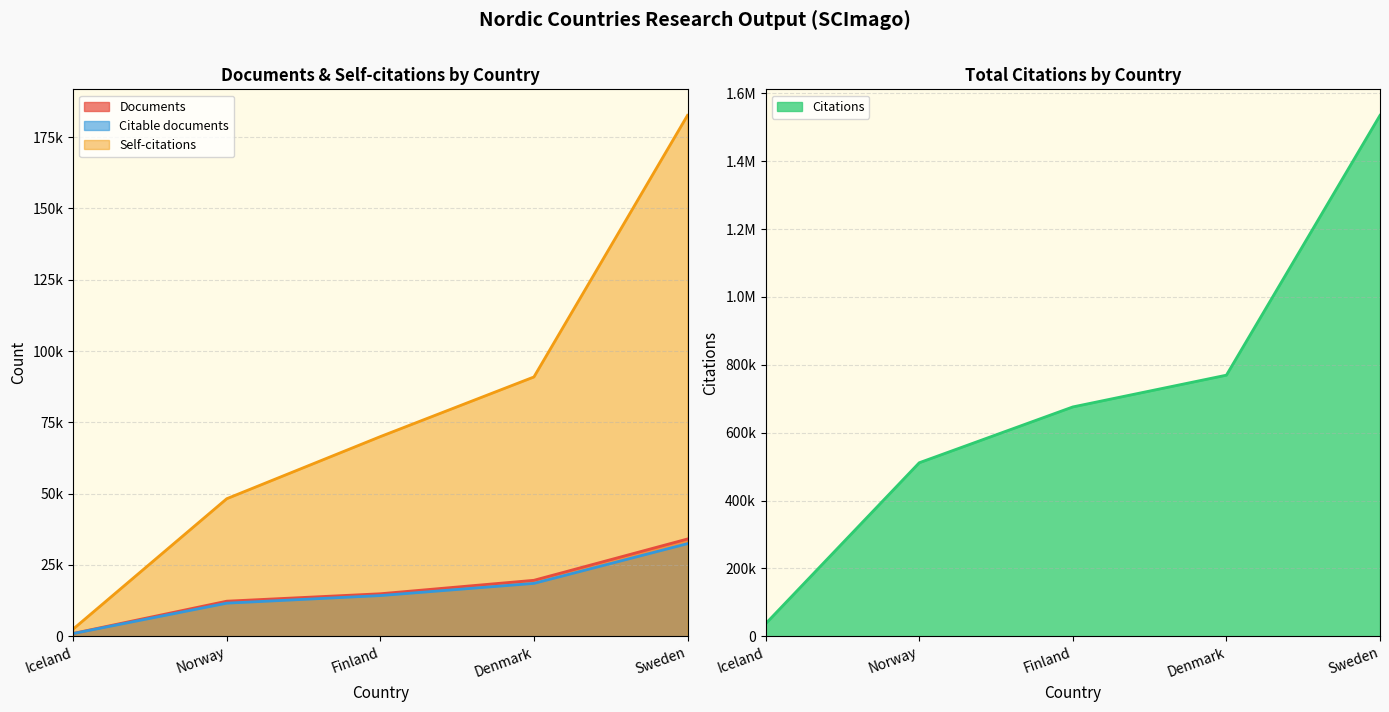

What is the sum of the Documents values at Norway and Finland?

27175